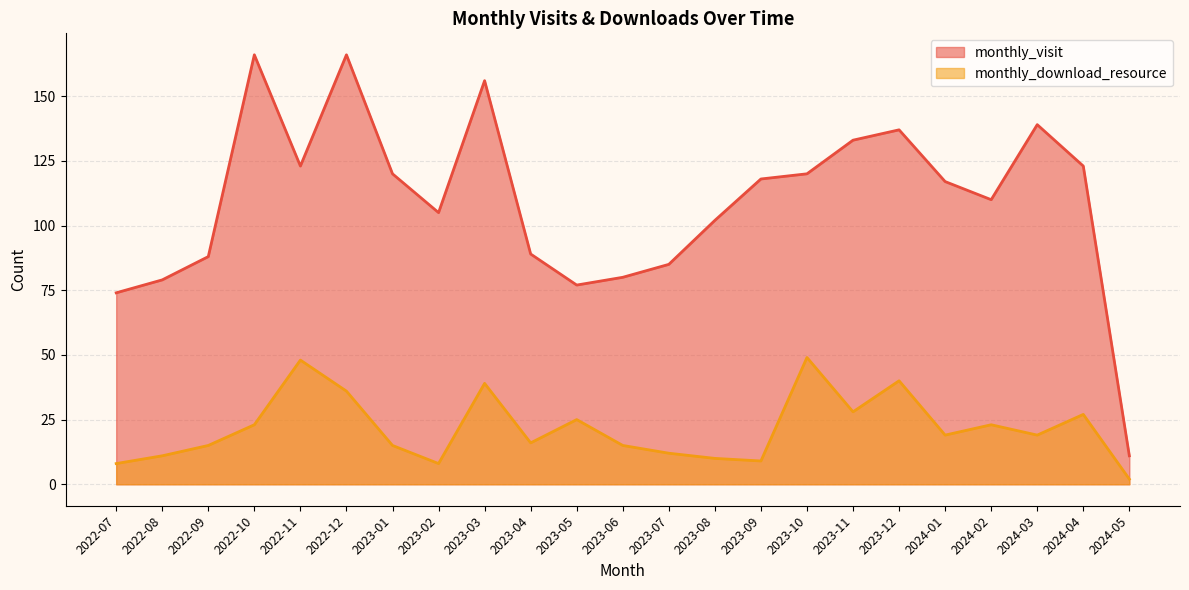

Rank the series by their average value, from lowest to highest.

monthly_download_resource, monthly_visit